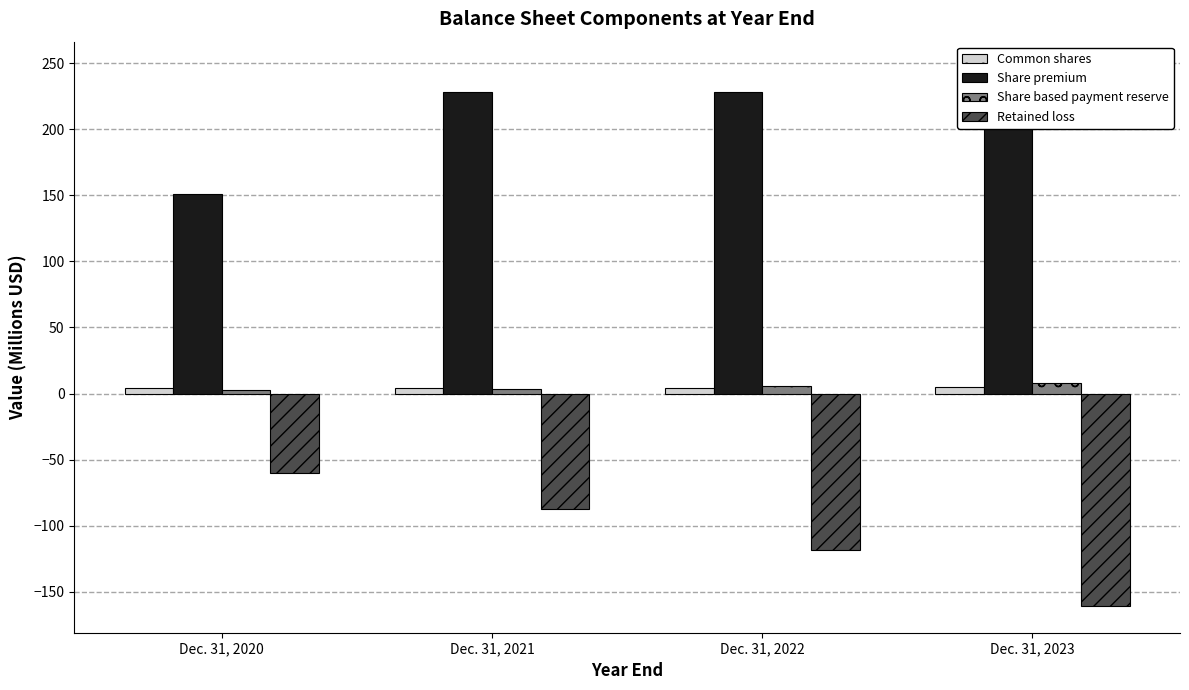

Which series has the largest total across all categories?

Share premium